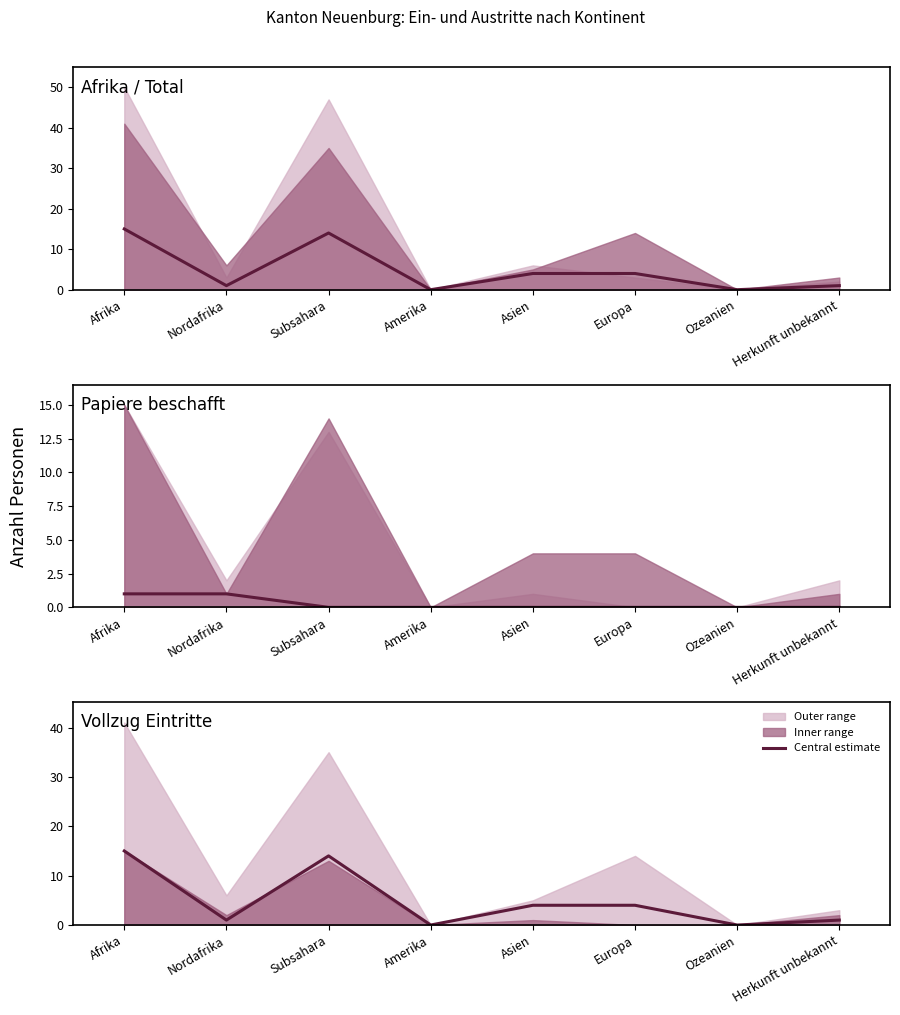

What is the maximum value shown in the chart?

15